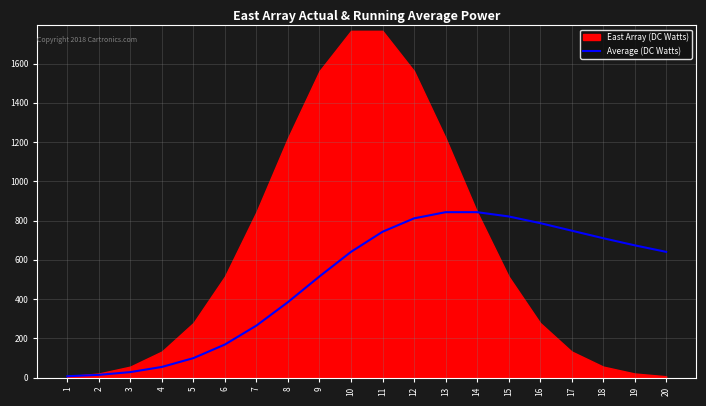

The value of Average (DC Watts) at 19 is 674.1. True or false?

True